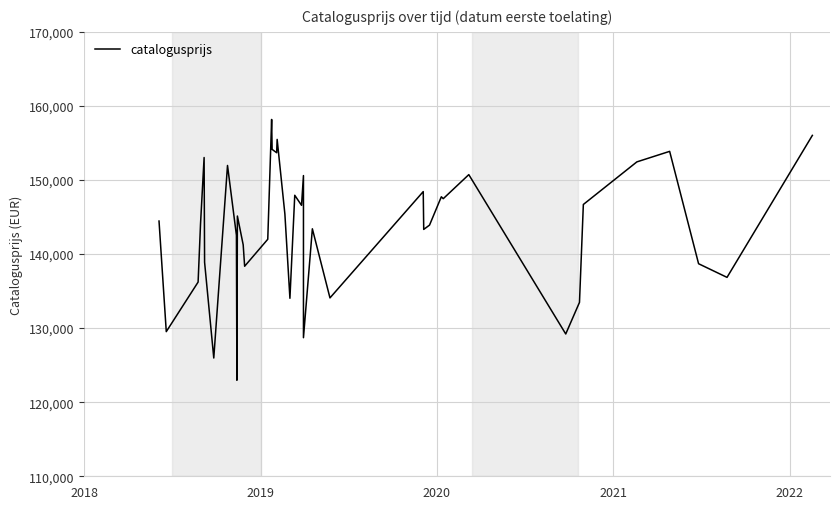

What position from the left is 2020?

3